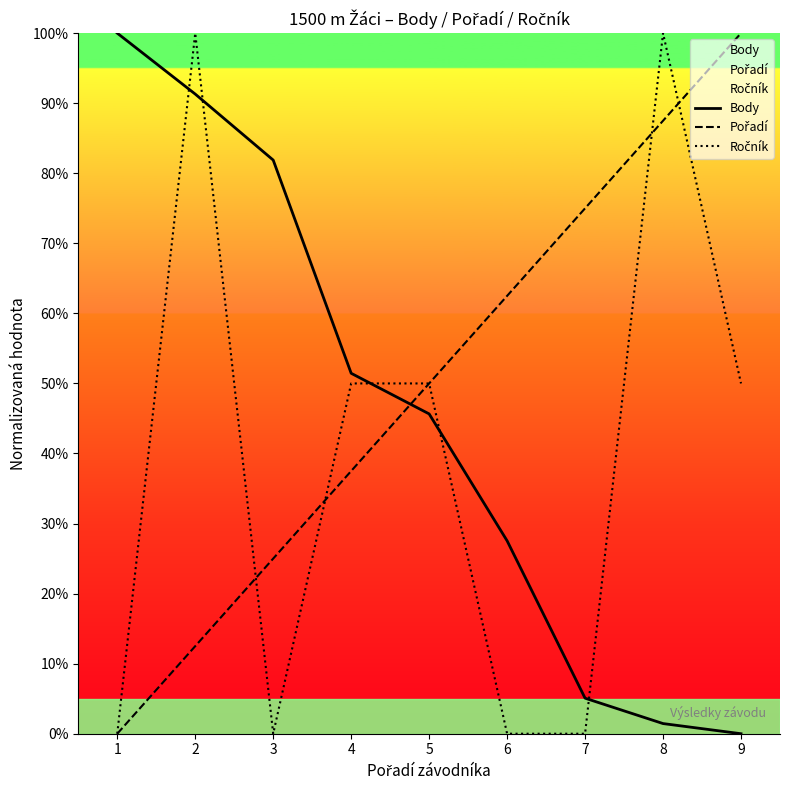

Count the Ročník values in the range 0 to 50.

7